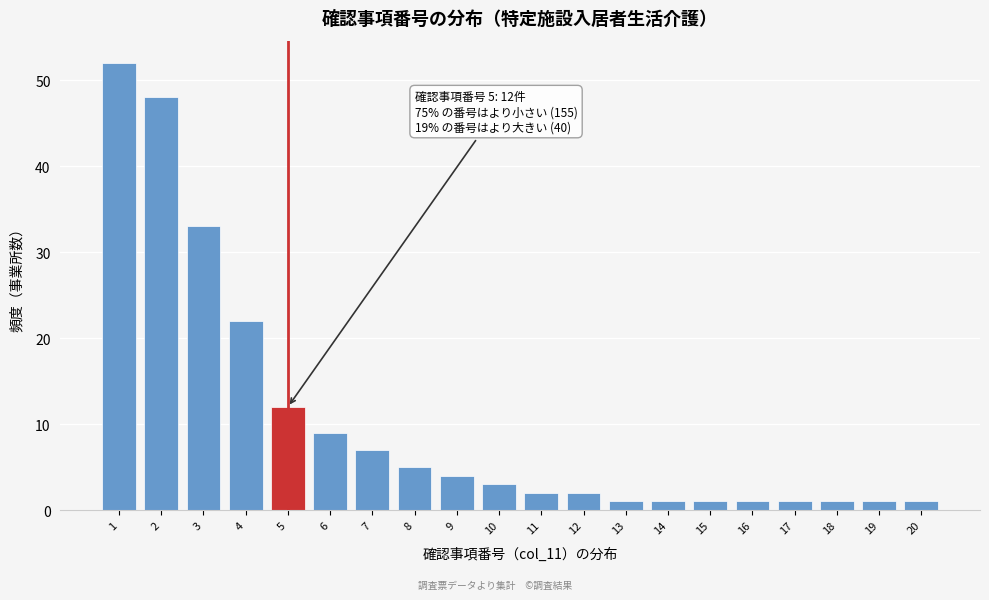

Reading left to right, what are all the values shown in this chart?

1=52	2=48	3=33	4=22	5=12	6=9	7=7	8=5	9=4	10=3	11=2	12=2	13=1	14=1	15=1	16=1	17=1	18=1	19=1	20=1